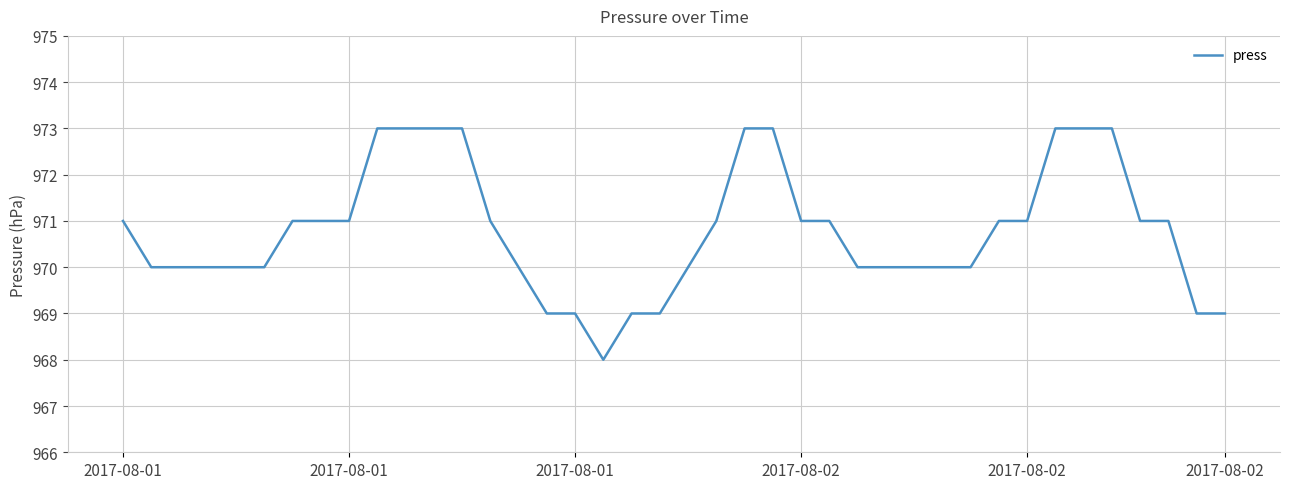

What is the minimum value shown in the chart?

968